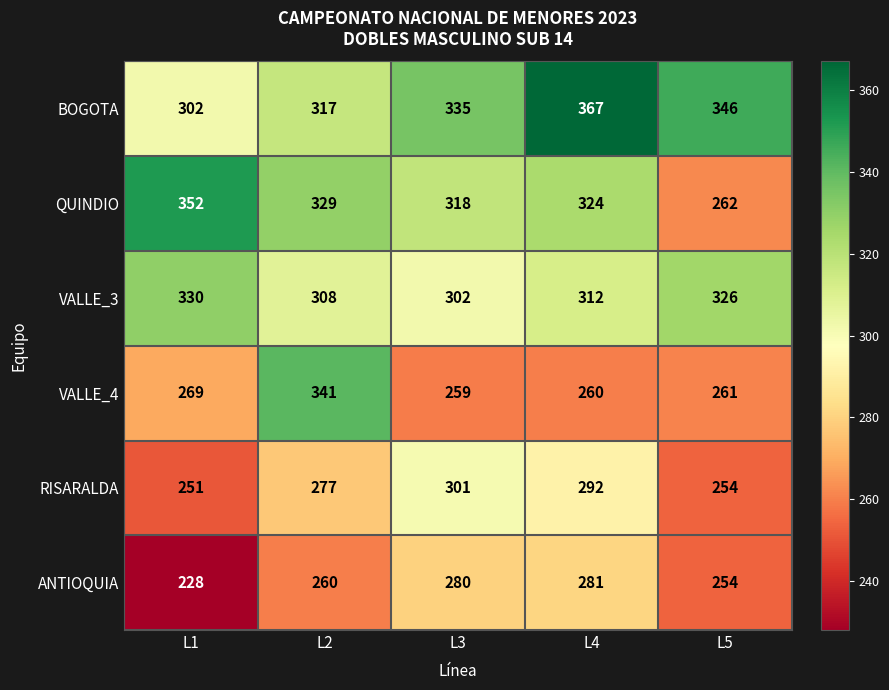

What is the smallest value displayed?

228